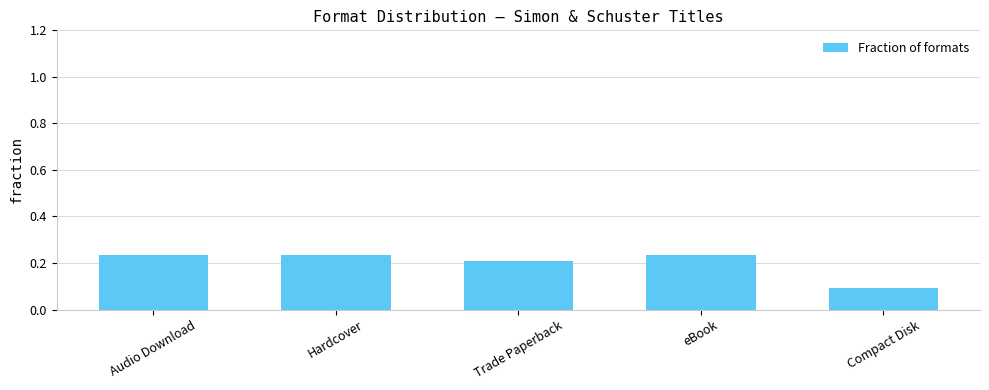

How many bars are there in total?

5